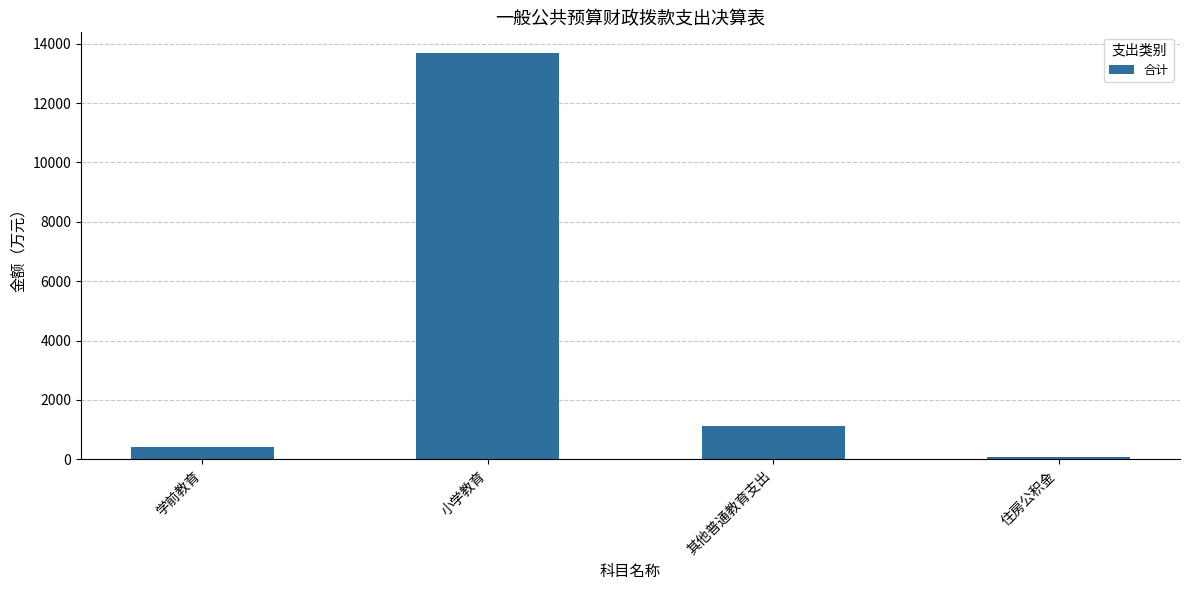

Is it true that the value at 小学教育 is 13697.5?

True